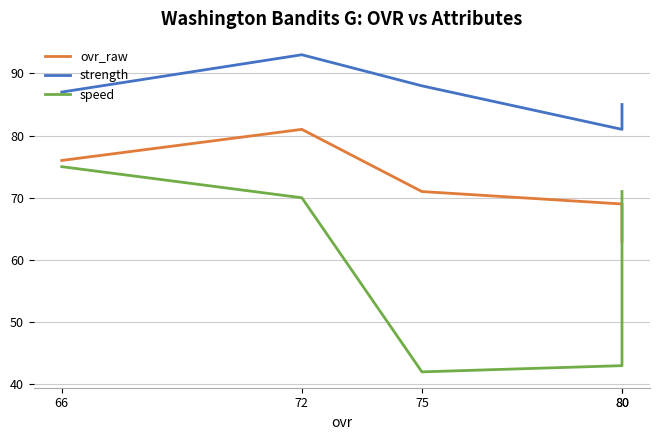

Reading left to right, extract all data points from this chart.

ovr_raw: 76	81	71	69	63
strength: 87	93	88	81	85
speed: 75	70	42	43	71